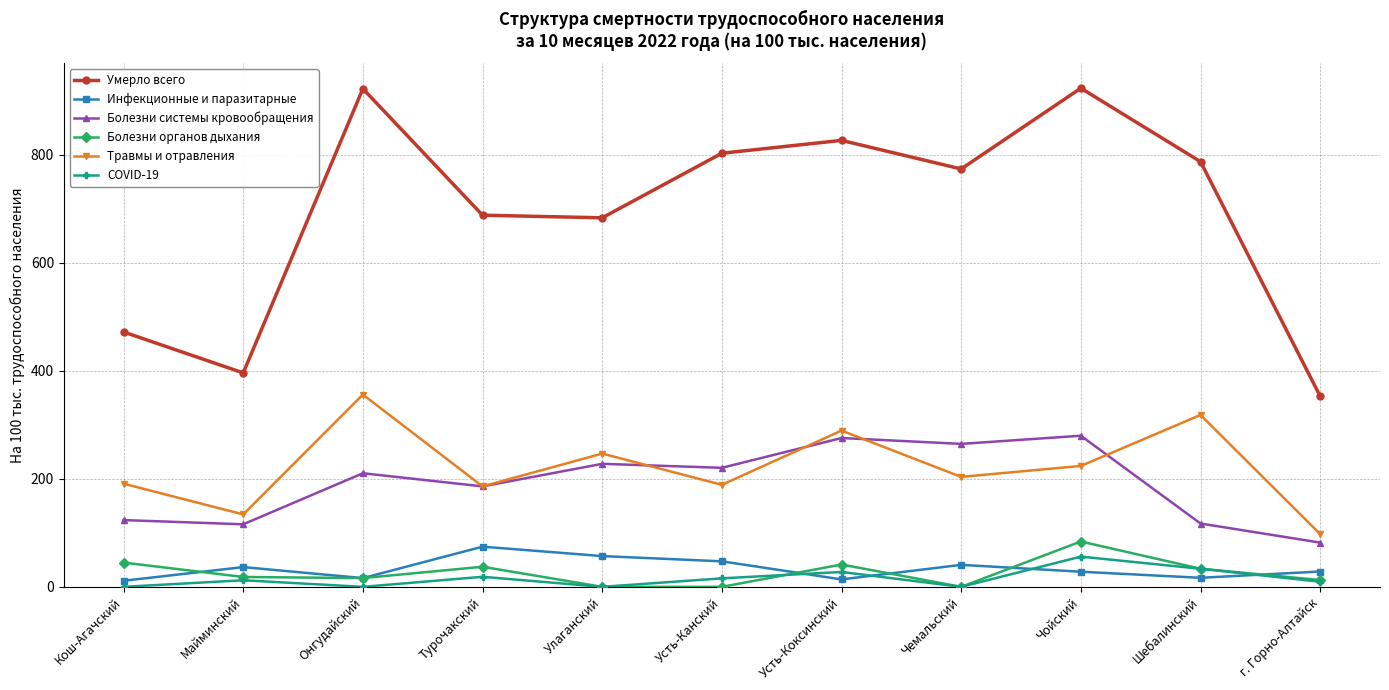

What is the total value across all series at Чемальский?

1283.1